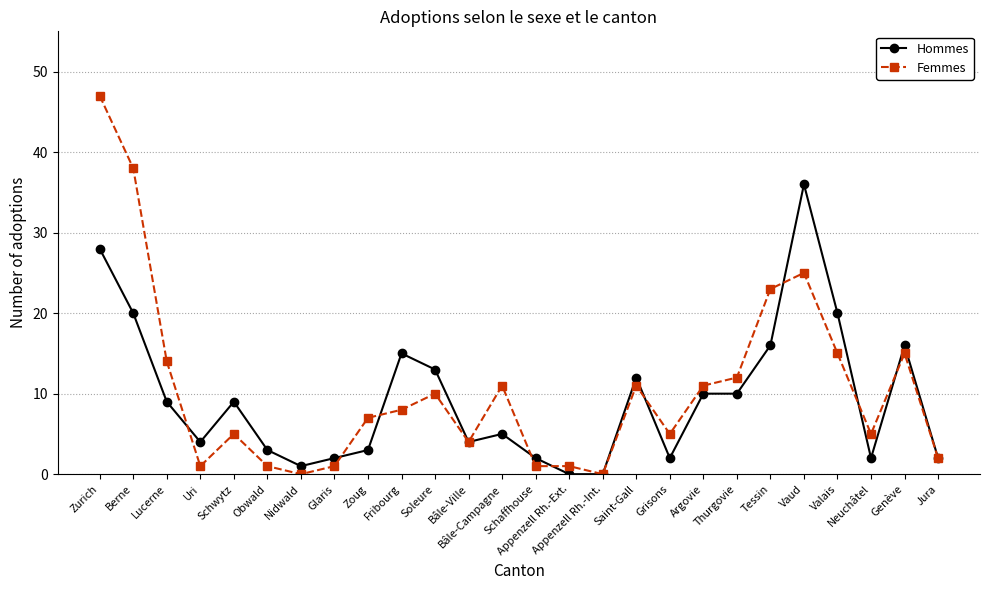

Rank the series by their maximum value, from lowest to highest.

Hommes, Femmes